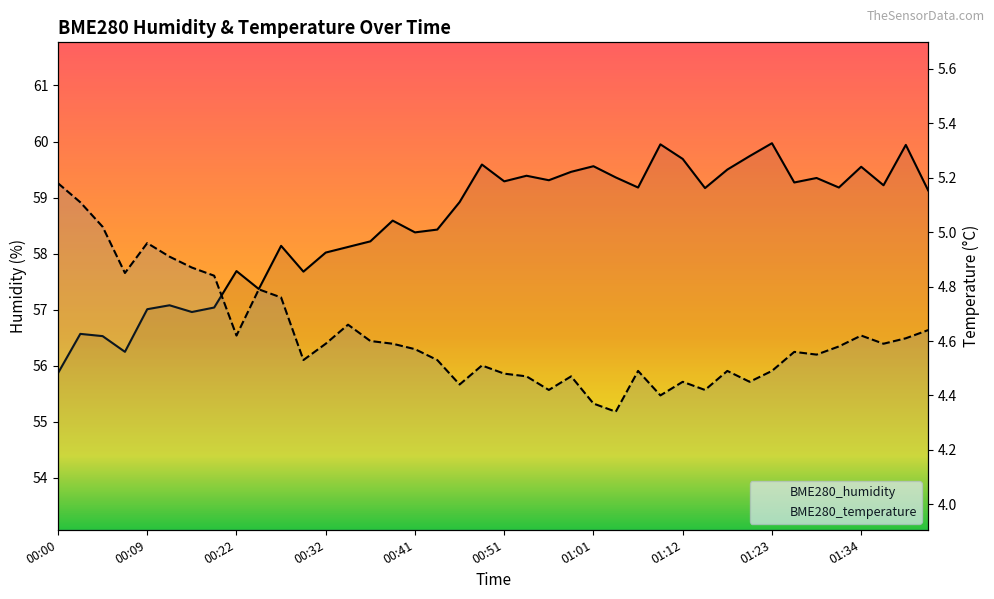

Rank the series by their maximum value, from highest to lowest.

BME280_humidity, BME280_temperature